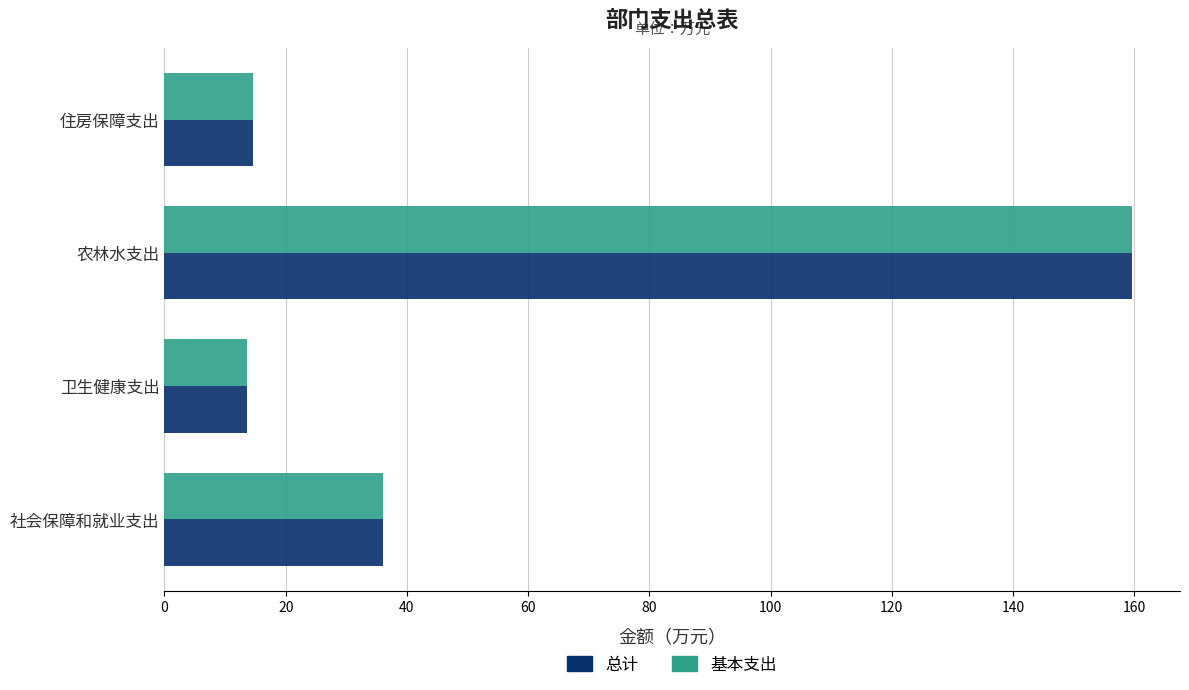

Is the value of 总计 at 社会保障和就业支出 greater than the value of 基本支出 at 卫生健康支出?

Yes